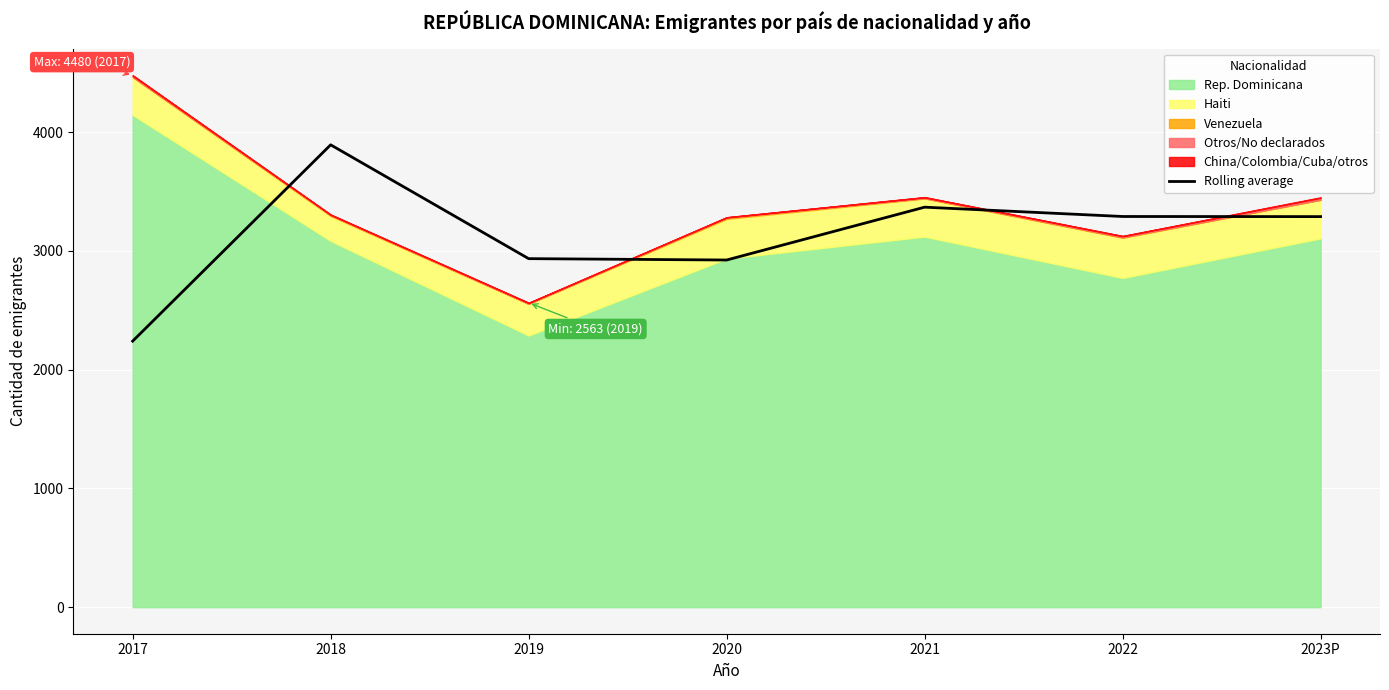

How many points are lower than both their immediate neighbors (excluding endpoints)?

1